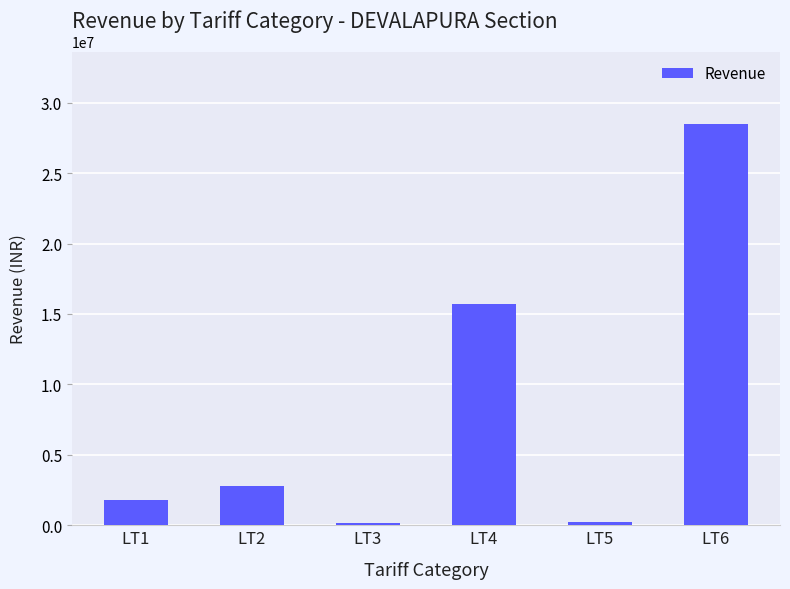

Between LT5 and LT1, which is larger?

LT1